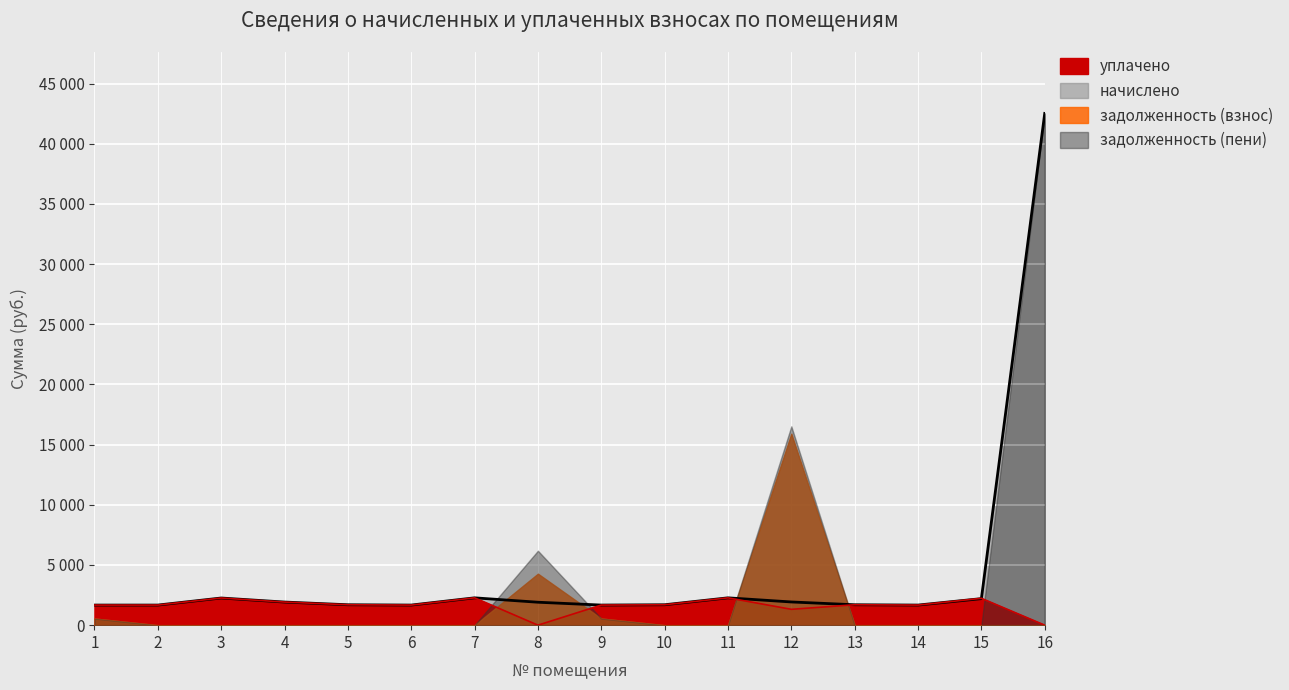

Is it true that уплачено equals 2186.7 at 9?

False